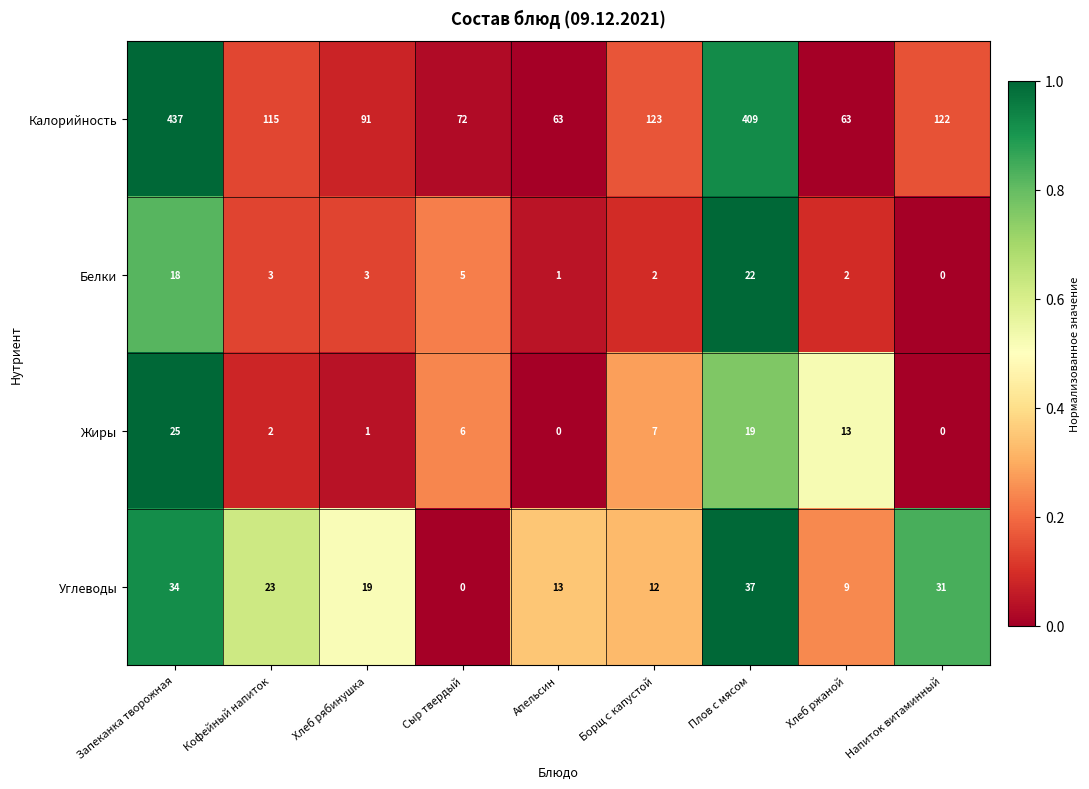

How many distinct data groups are displayed?

4